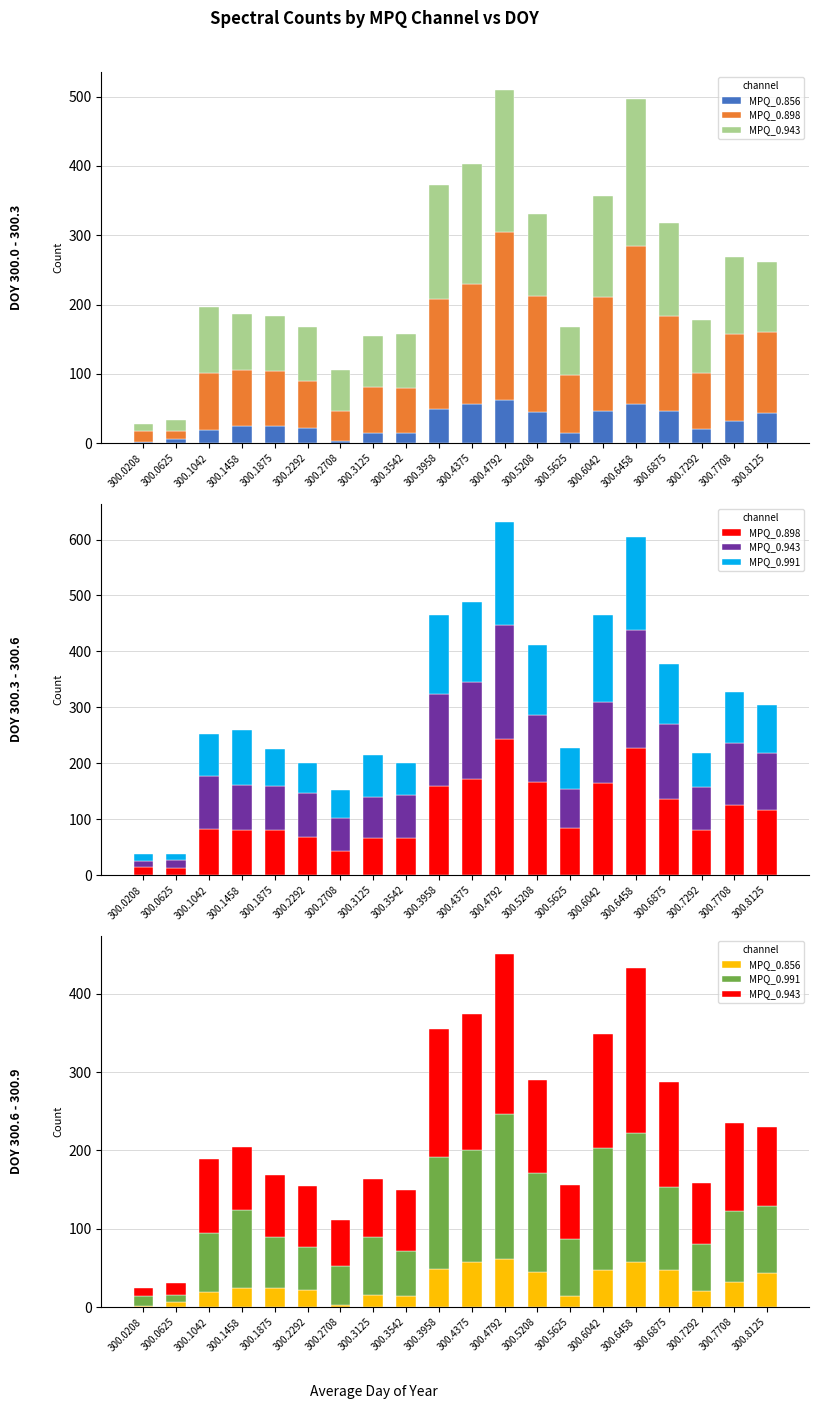

What is the average value of the MPQ_0.943 series?

104